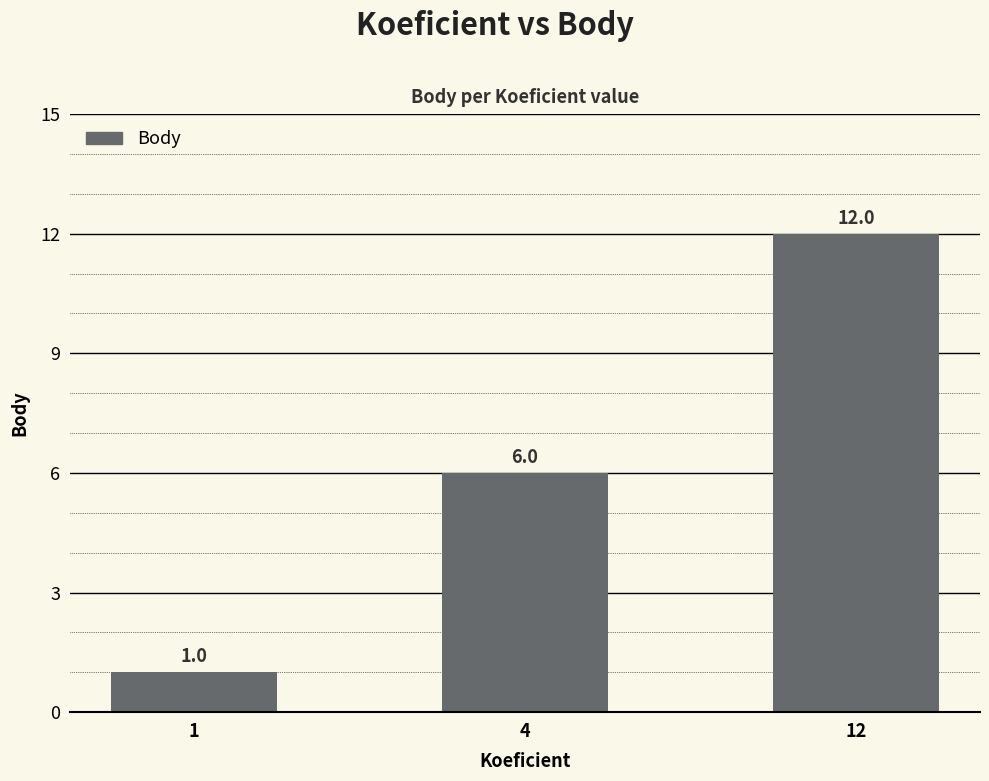

What is the maximum value shown in the chart?

12